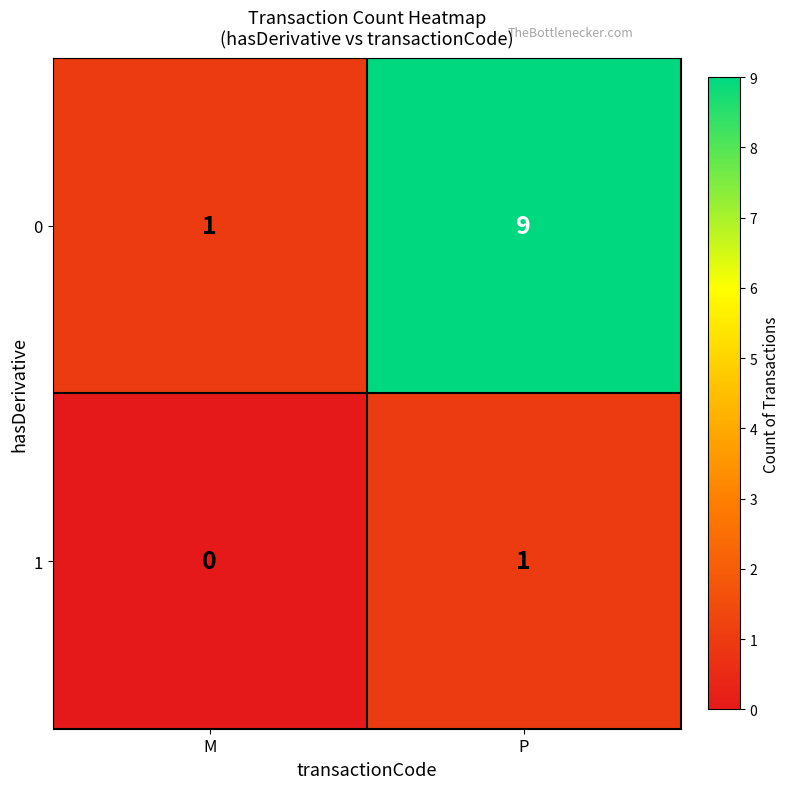

At which label is 0 closest to 5?

M